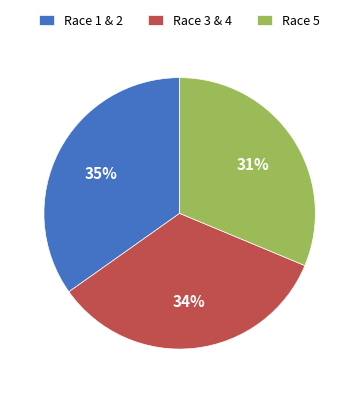

To the nearest percent, what is the difference between the Race 5 and Race 3 & 4 slice percentages?

3%